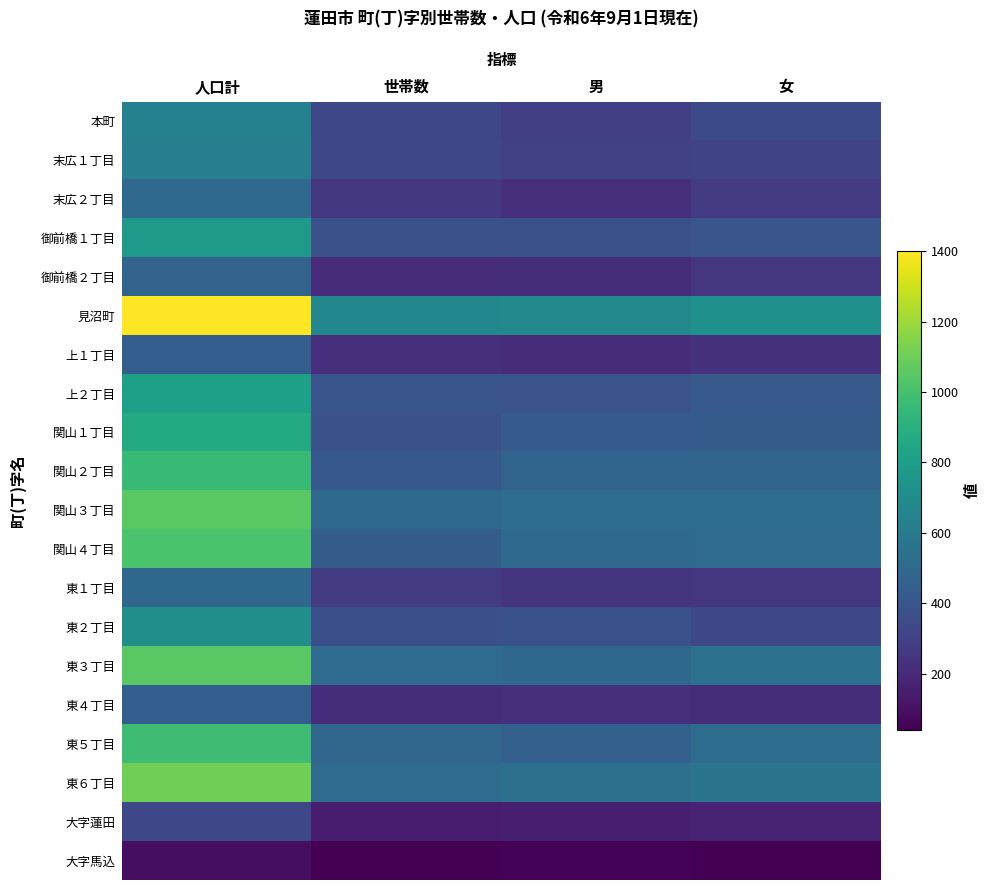

Which series changed the most between 人口計 and 女?

見沼町